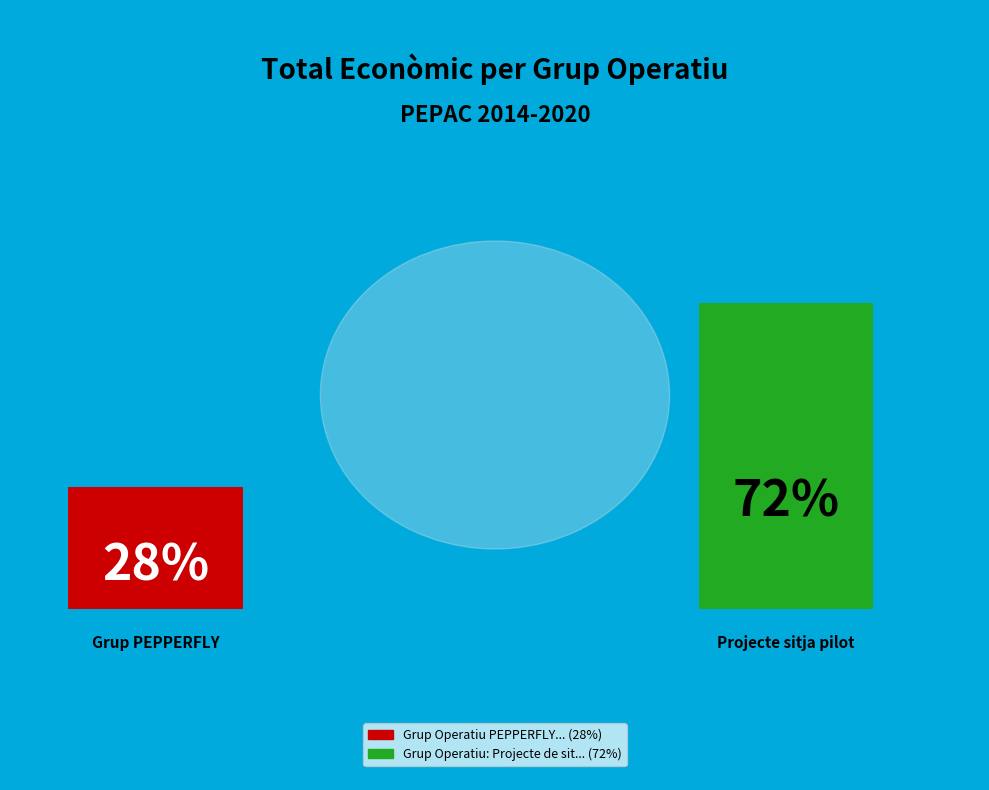

Is it true that Grup Operatiu PEPPERFLY is 28% of the pie?

True